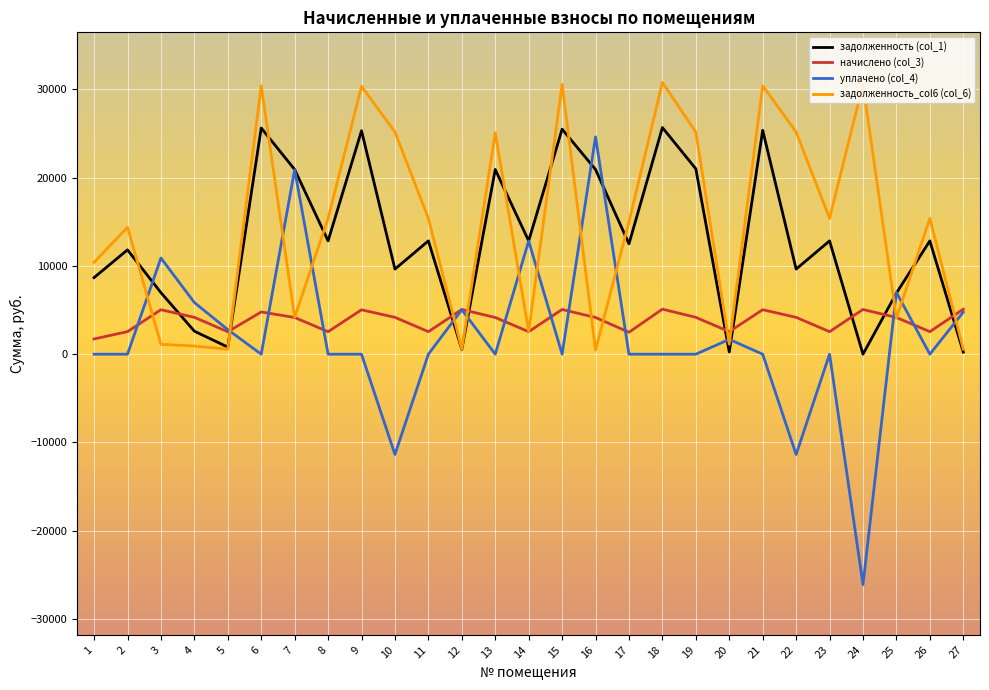

Is the value of уплачено (col_4) at 24 greater than the value of задолженность_col6 (col_6) at 15?

No